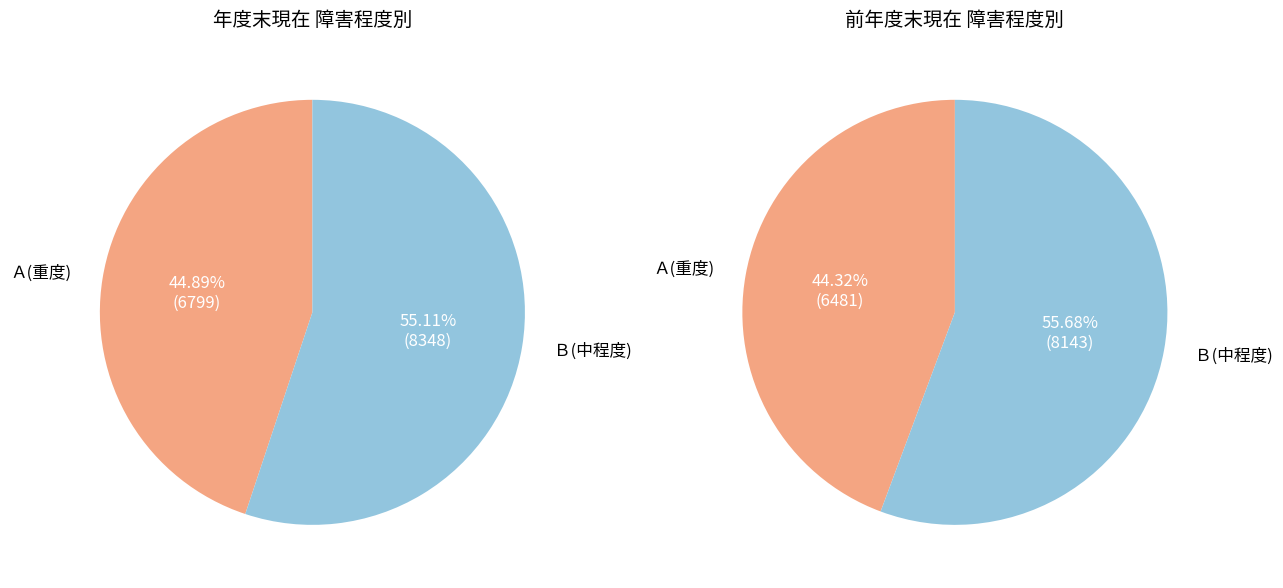

What is the largest slice in the pie chart?

Ｂ(中程度)